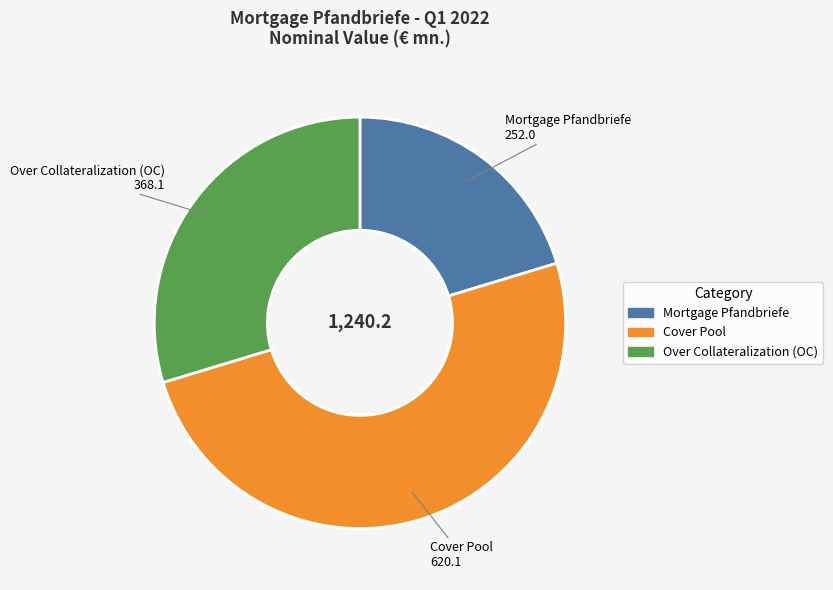

Rank the categories by value from highest to lowest.

Cover Pool, Over Collateralization (OC), Mortgage Pfandbriefe